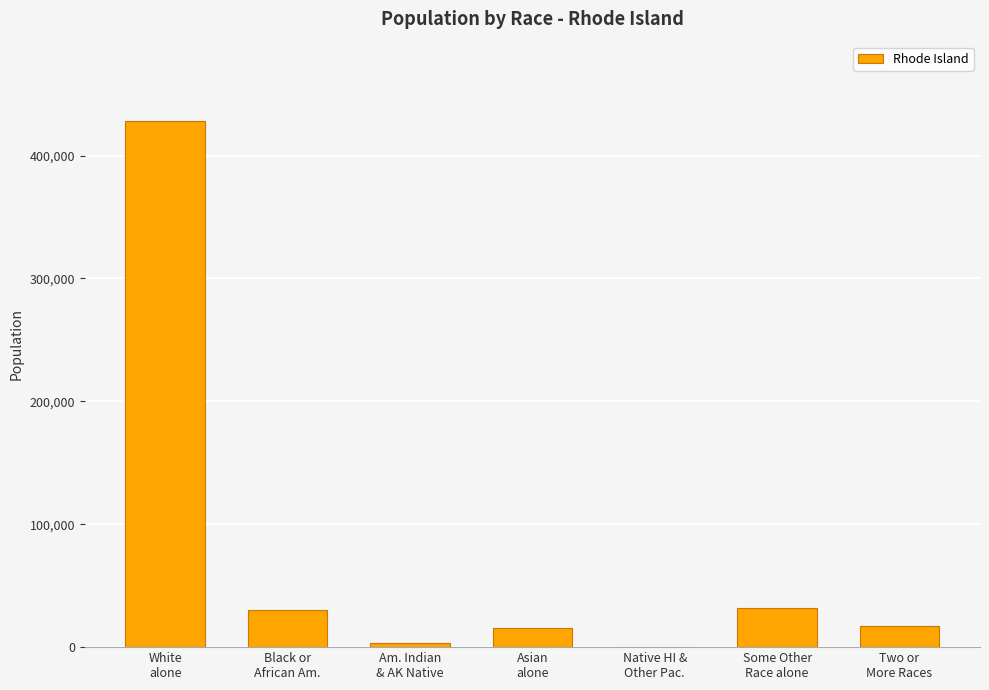

Reading left to right, transcribe all the data shown in this chart.

856869	60189	6058	30457	554	63653	34787